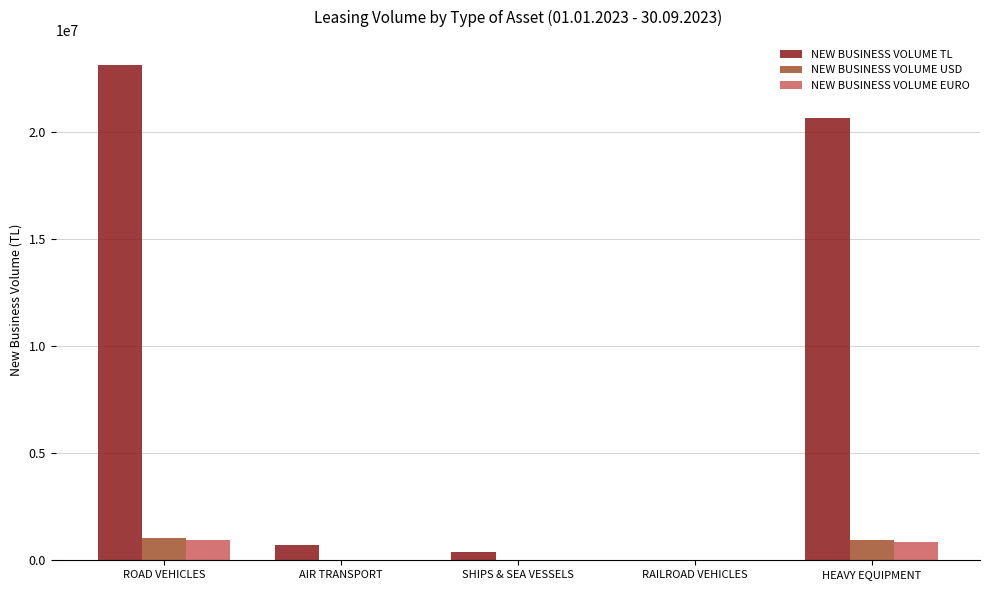

What is the total value across all series at HEAVY EQUIPMENT?

22422700.5